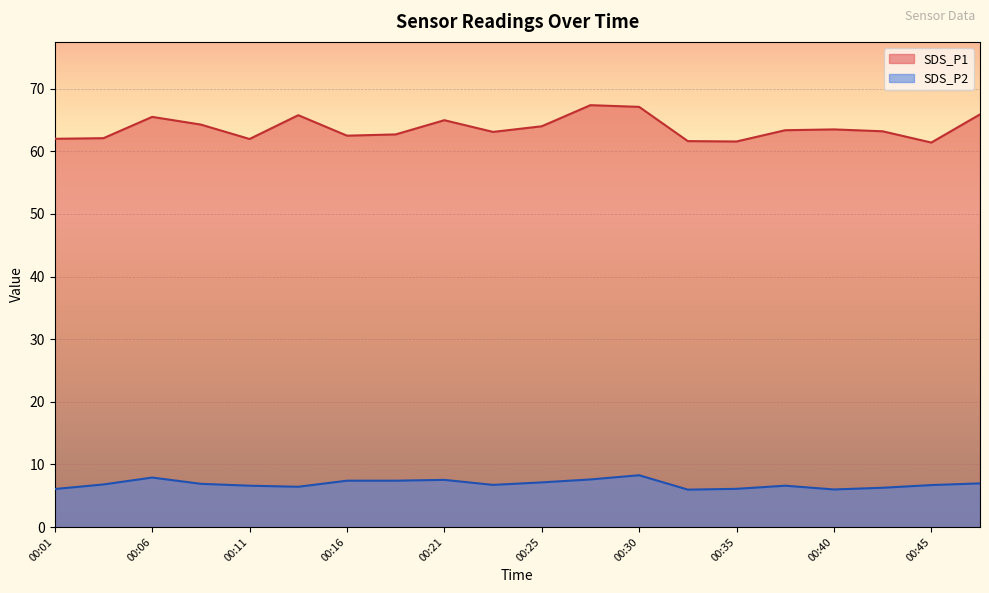

How many lines are shown in the chart?

2